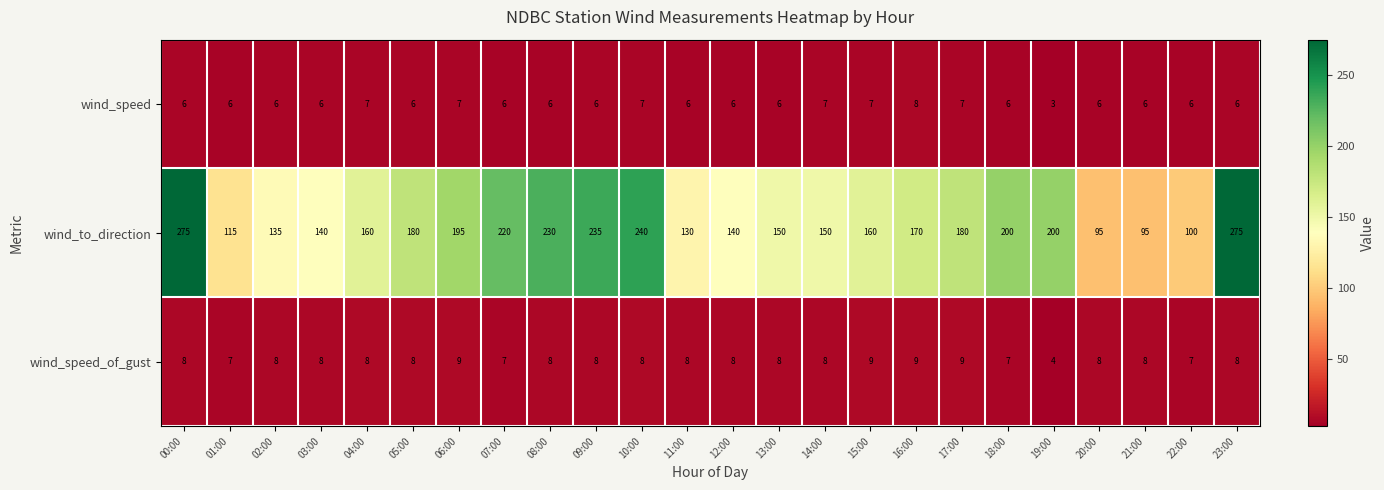

How many data points in wind_speed_of_gust are less than 8?

5